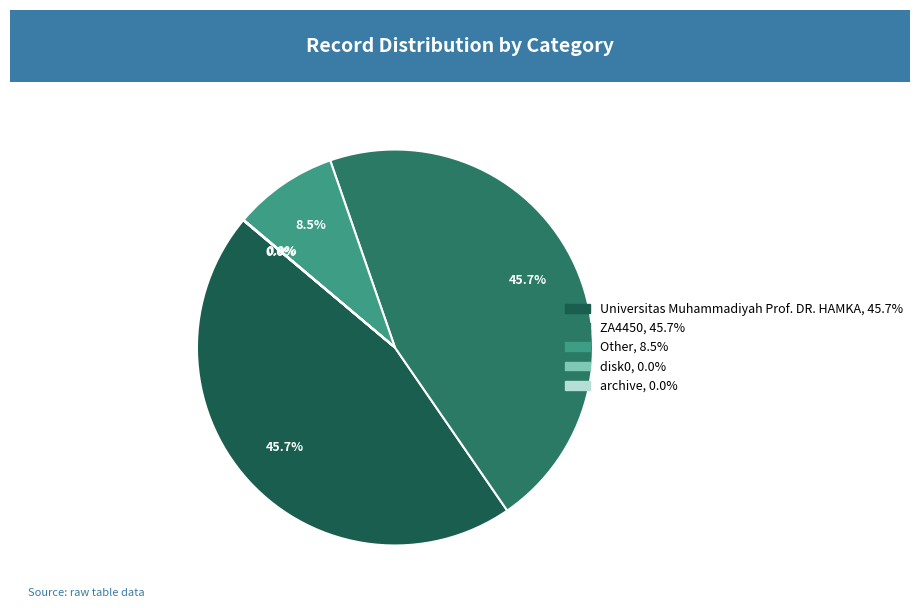

Between ZA4450 and Universitas Muhammadiyah Prof. DR. HAMKA, which is larger?

ZA4450